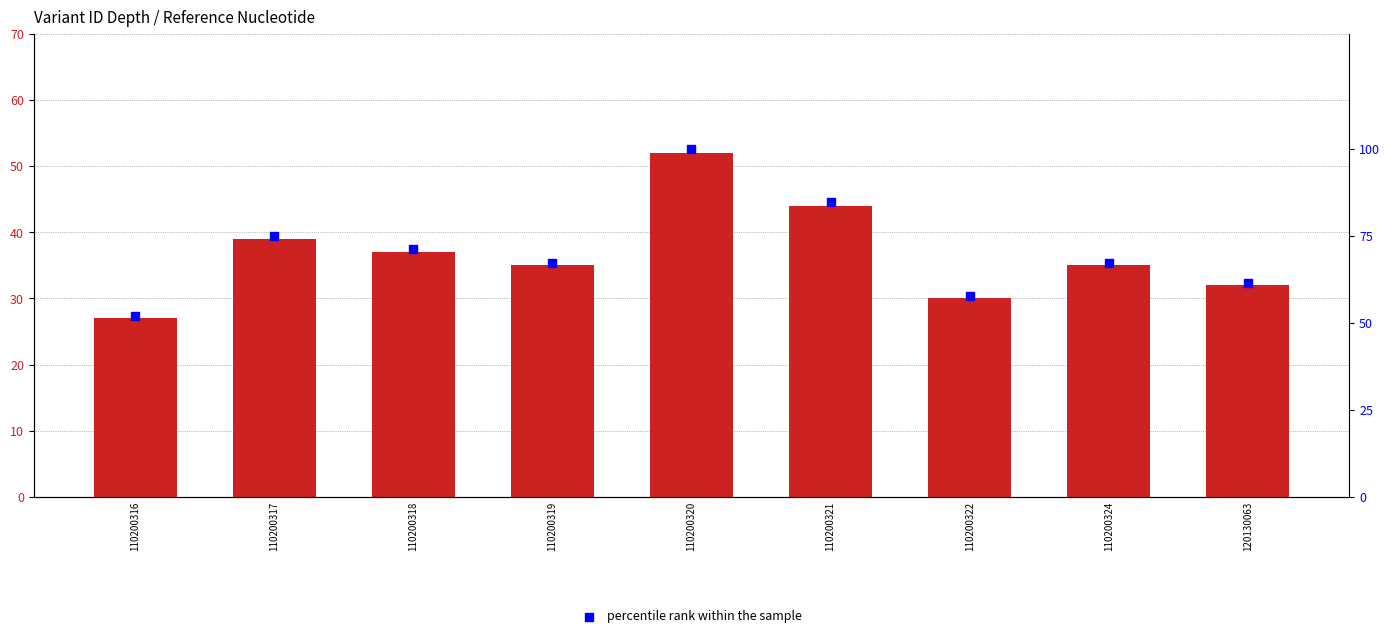

Which series contains the lowest Y value?

depth